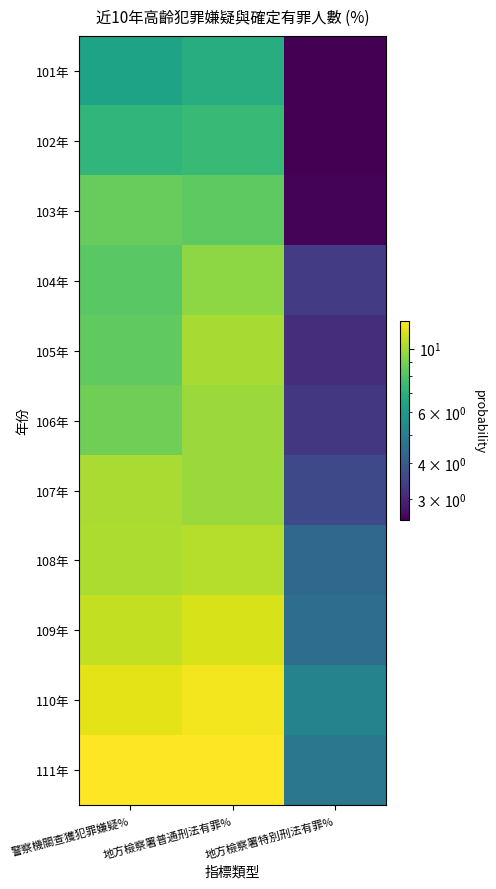

Which series changed the most between 地方檢察署普通刑法有罪% and 地方檢察署特別刑法有罪%?

111年